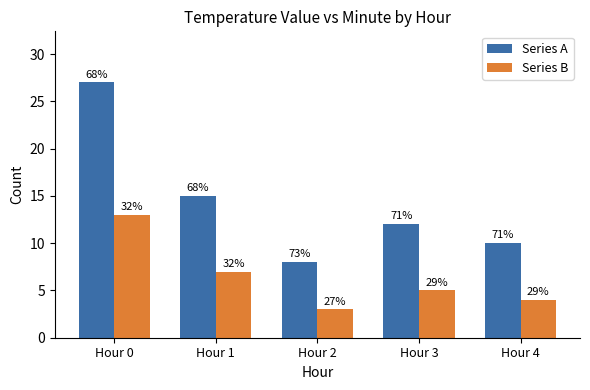

How many Series B values are between 4 and 7?

3